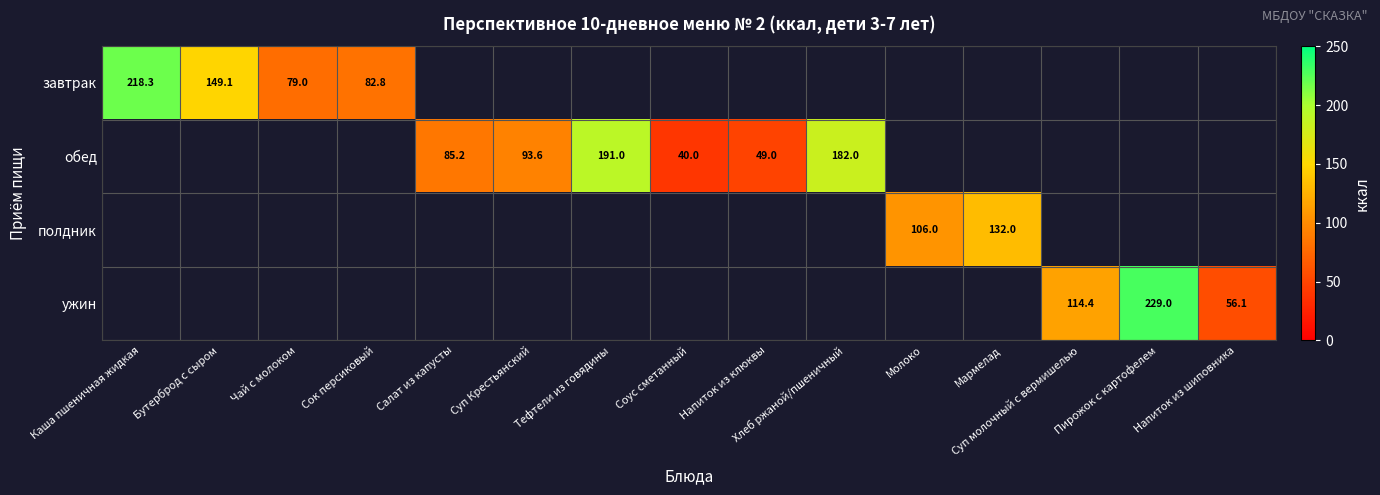

The обед series shows 49.0 at Напиток из клюквы. True or false?

True